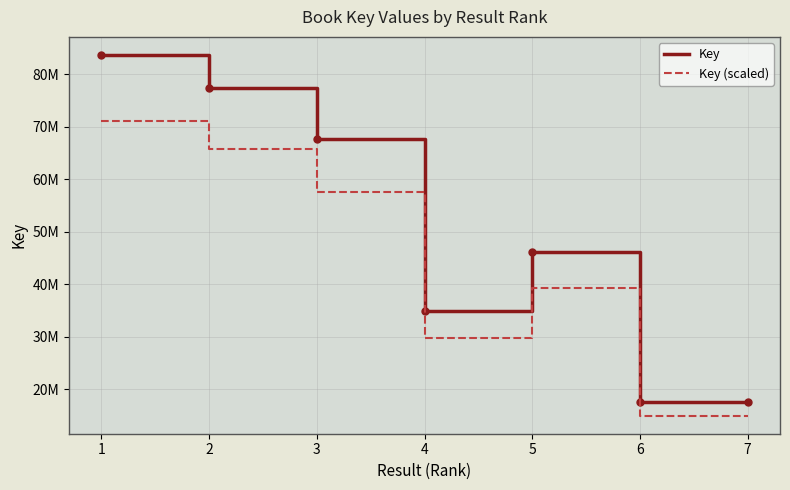

Does the chart display data point markers on the line(s)?

No